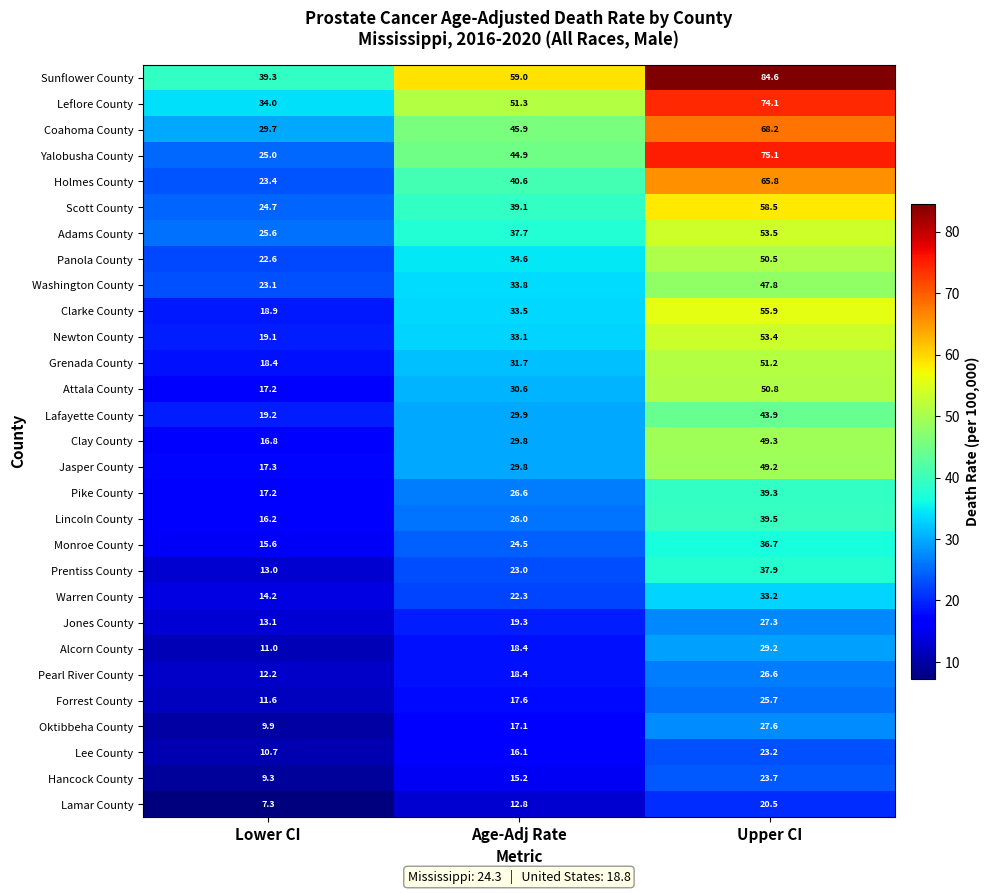

Which series has the widest spread of values?

Yalobusha County